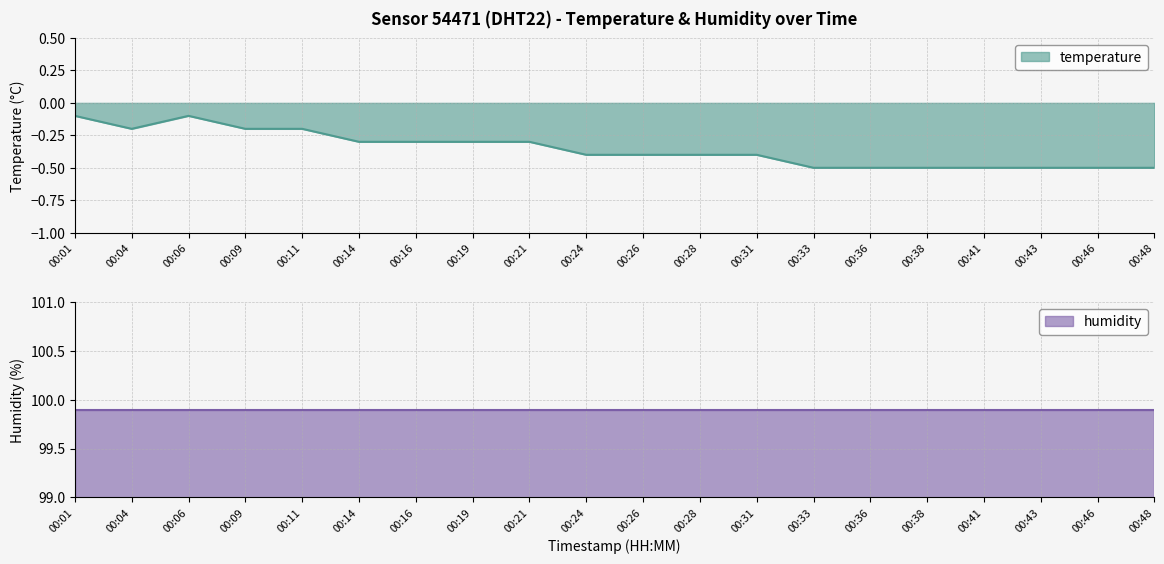

Where is the first local maximum?

00:06